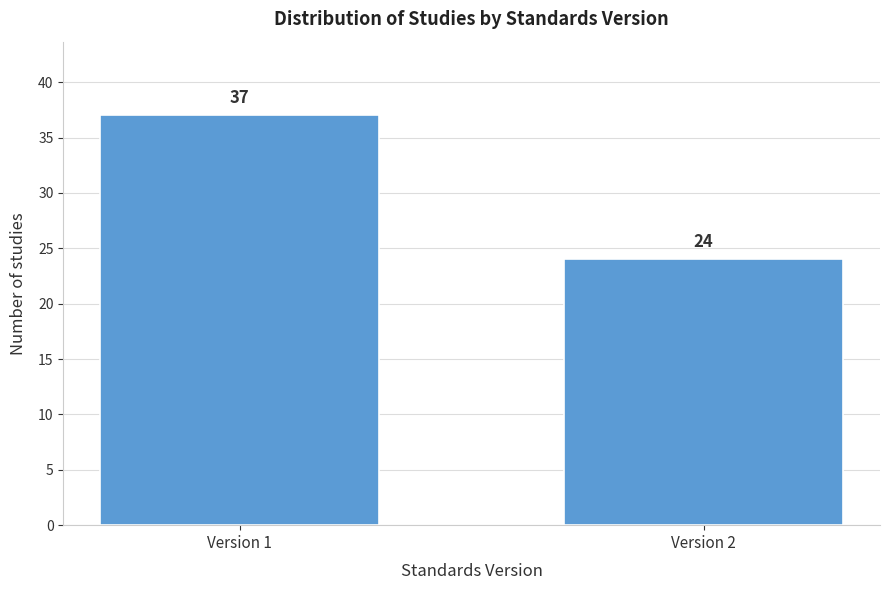

Reading left to right, list all the values displayed in this chart.

37	24